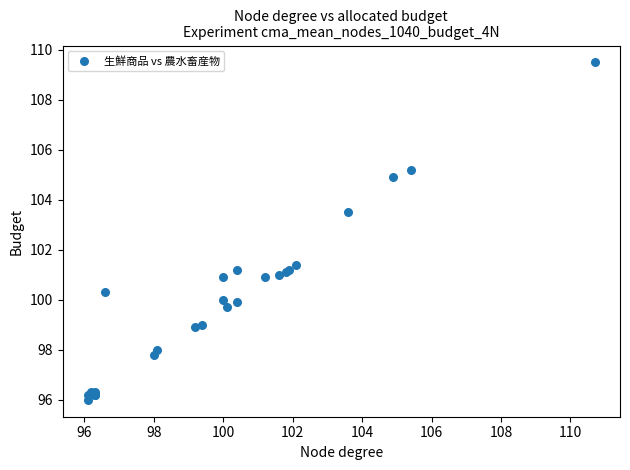

What Y value in the scatter plot is closest to 102?

101.4